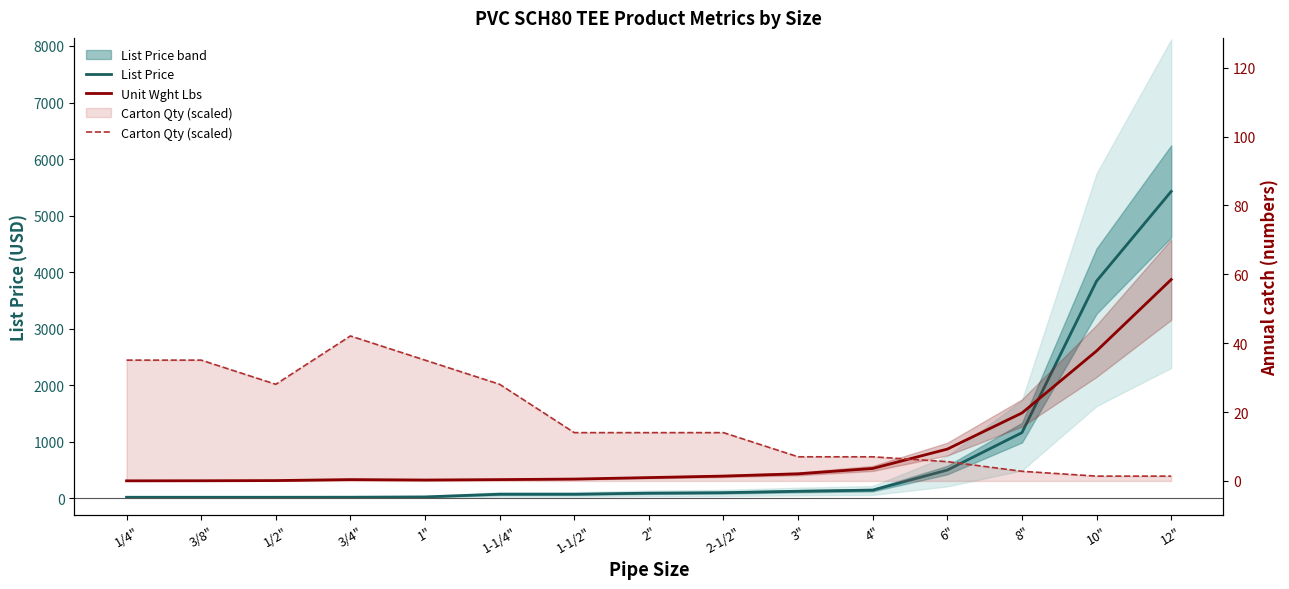

What is the difference between the maximum and minimum values in the Carton Qty (scaled) series?

40.7